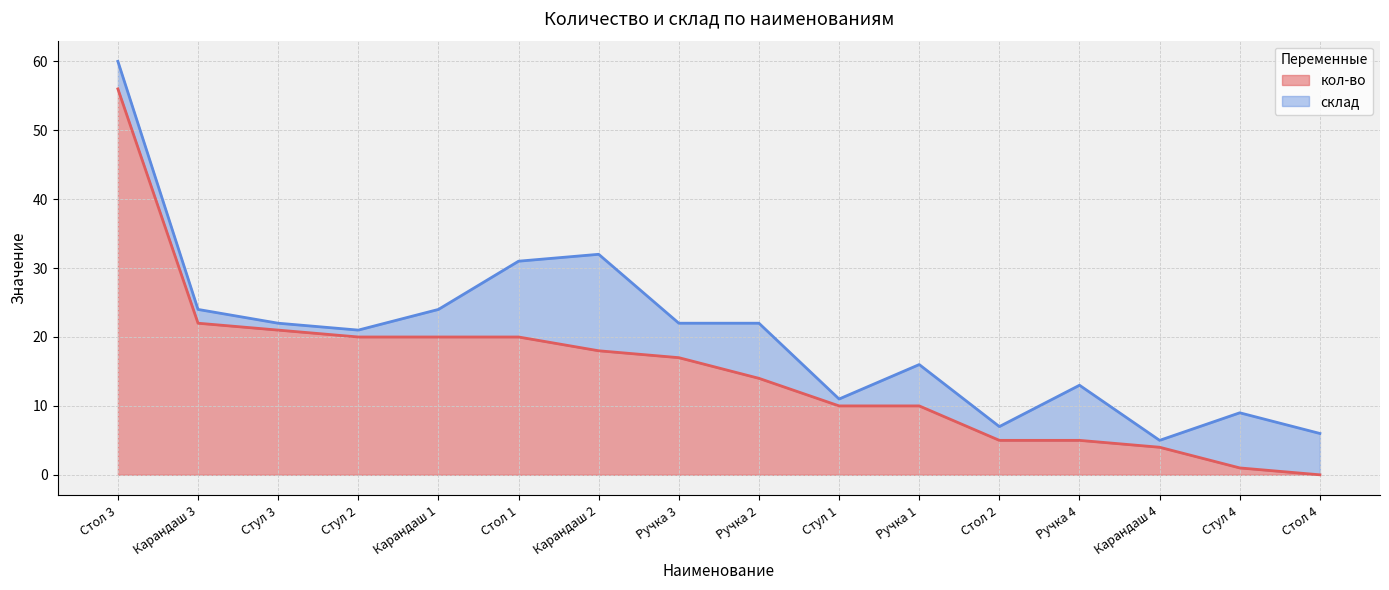

Reading left to right, what are all the values shown in this chart?

56	22	21	20	20	20	18	17	14	10	10	5	5	4	1	0